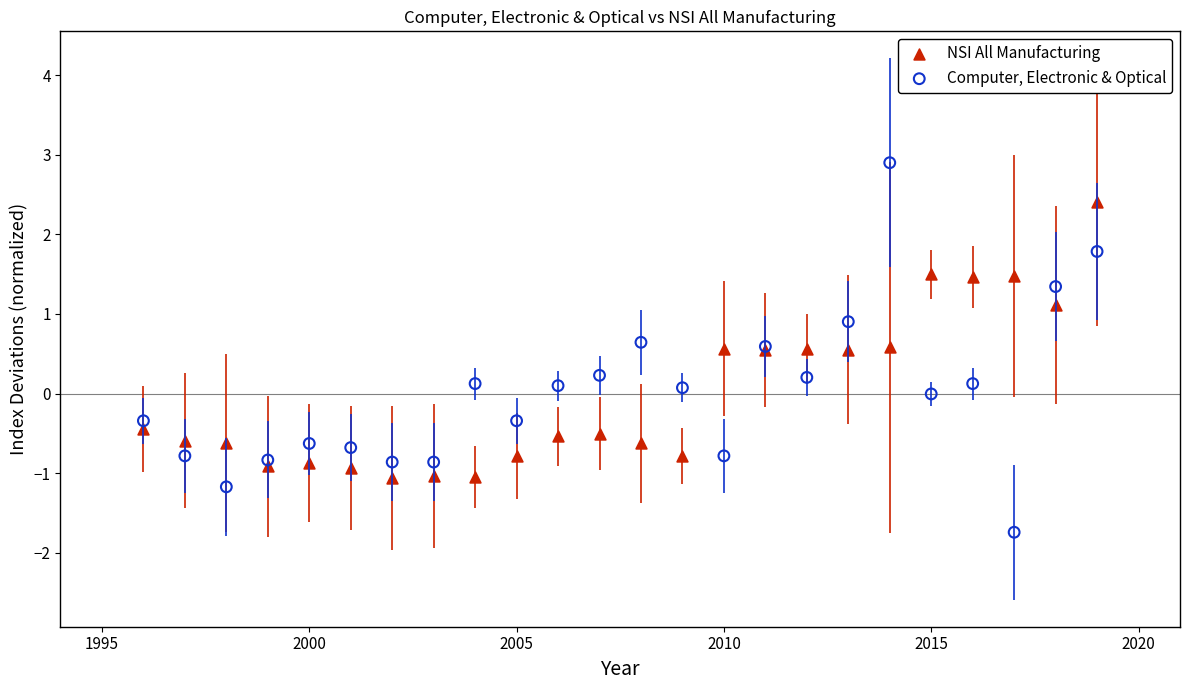

Which series contains the lowest Y value?

Computer, Electronic & Optical